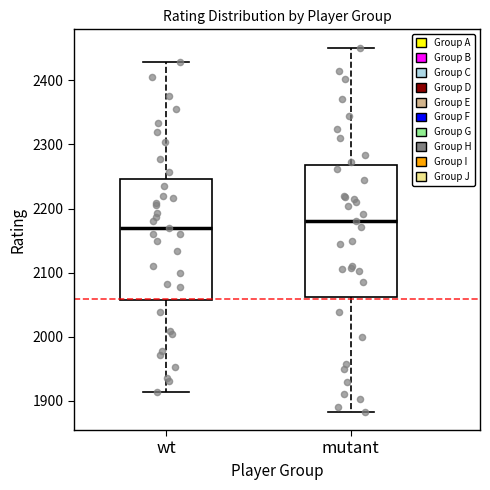

Where does the upper whisker of the box for mutant end on the y-axis? The values are not printed on the chart, so give them approximately, as read against the axis.

2450